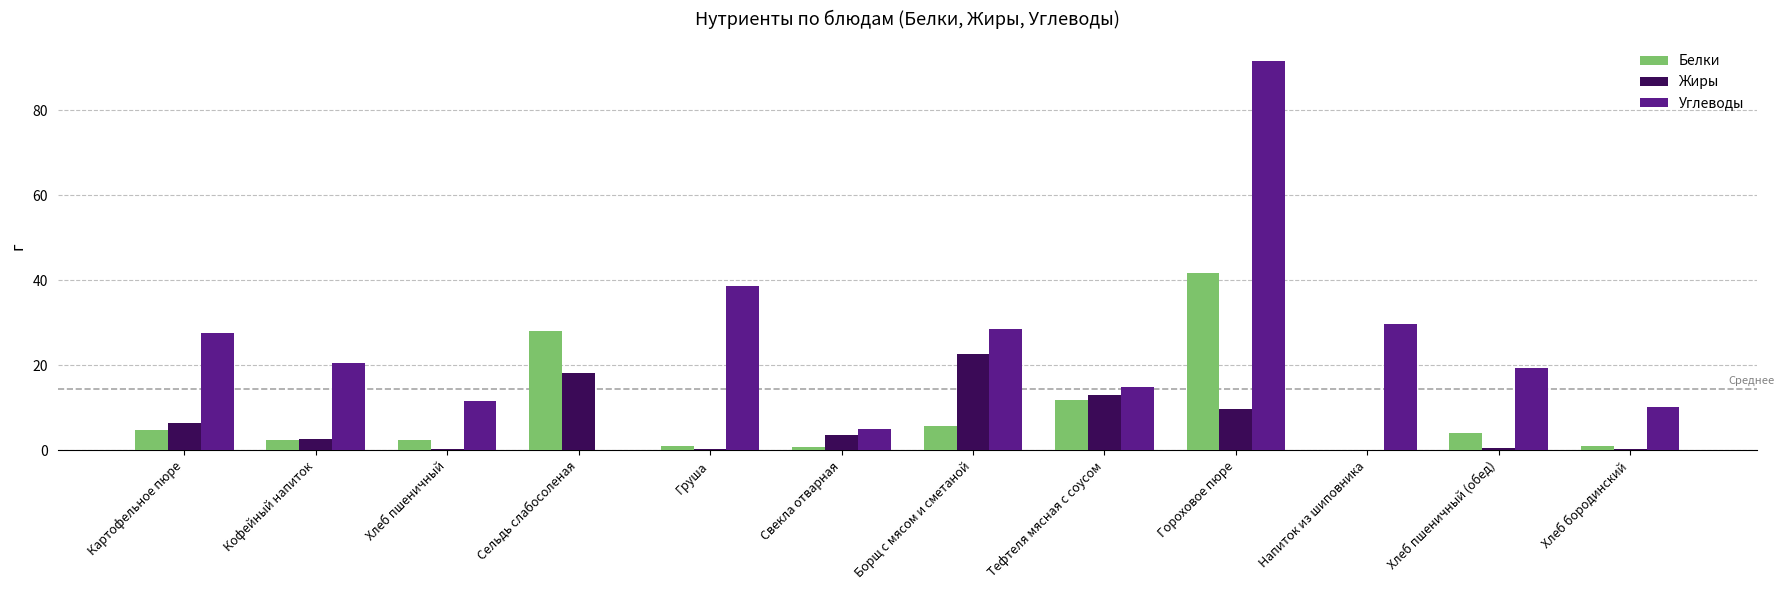

The value of Углеводы at Хлеб пшеничный is 11.6. True or false?

True